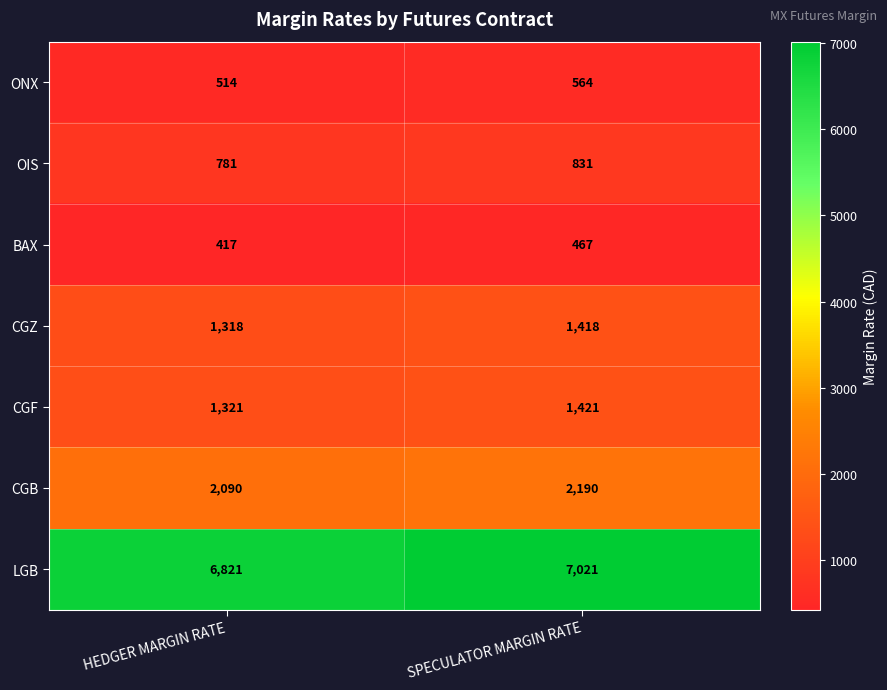

At how many categories does at least one series exceed 2076?

2